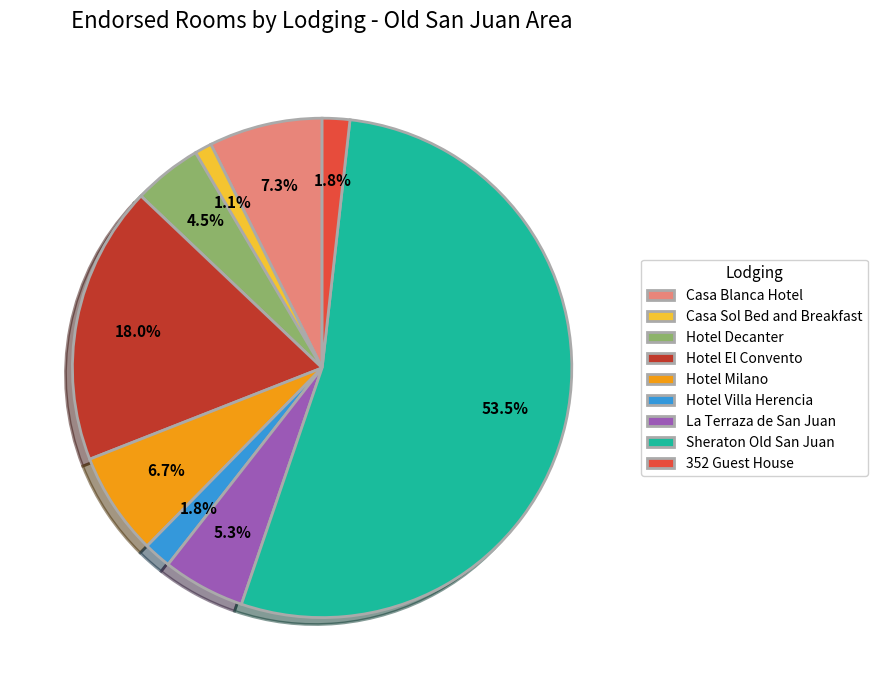

What percentage is the Casa Sol Bed and Breakfast slice, to the nearest percent?

1%